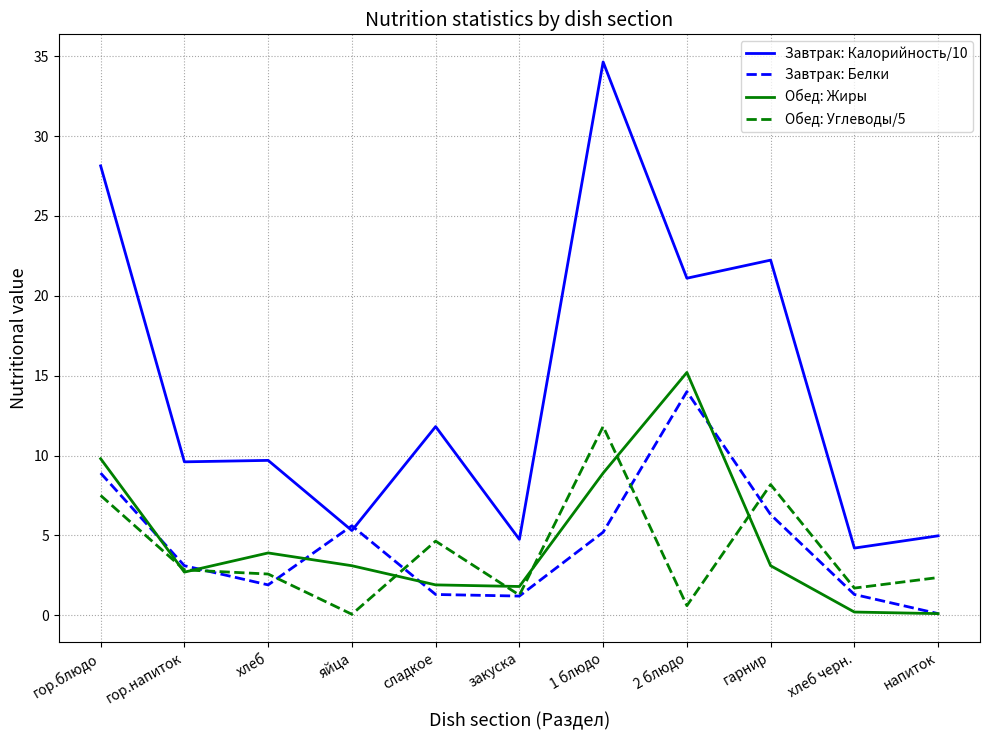

True or false: Завтрак: Калорийность/10 and Обед: Жиры cross at least once.

False